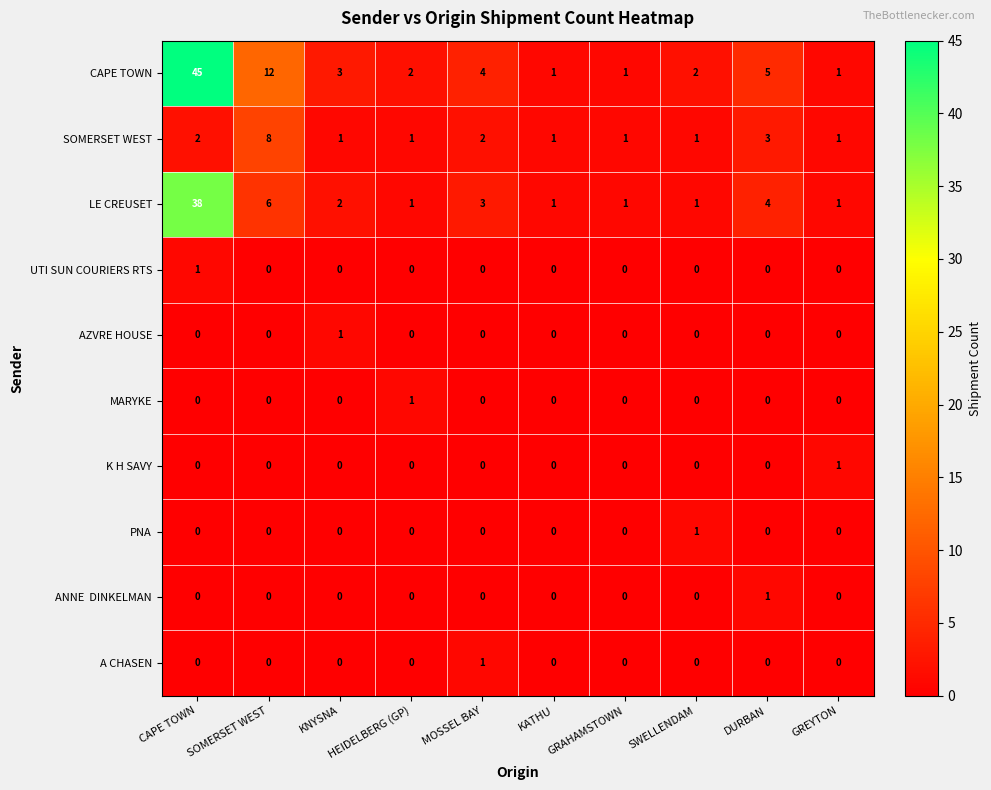

How many UTI SUN COURIERS RTS values are between 0 and 1?

10